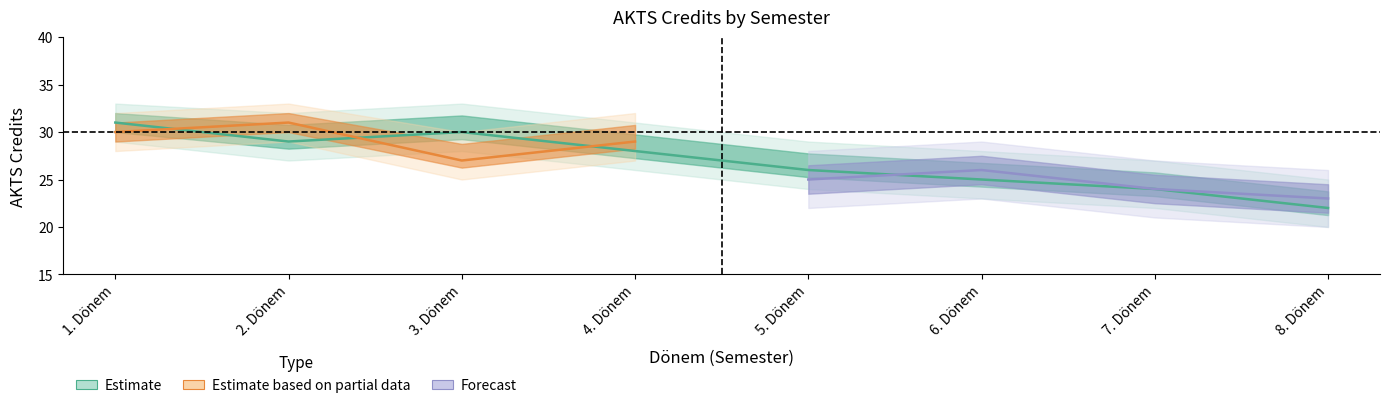

Count the number of categories in the chart.

8